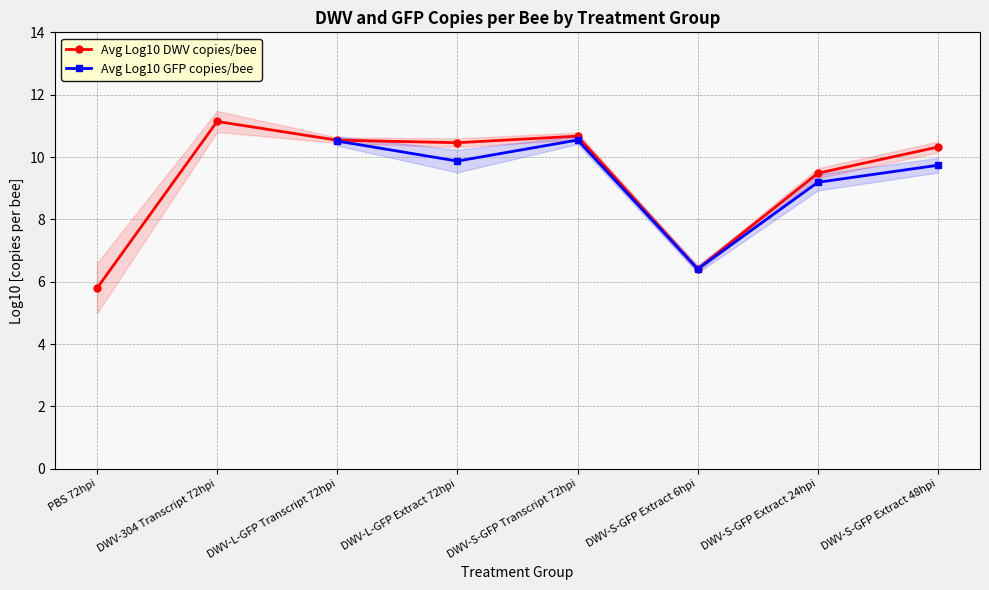

At which category does Avg Log10 GFP copies/bee reach its first local peak?

DWV-S-GFP Transcript 72hpi